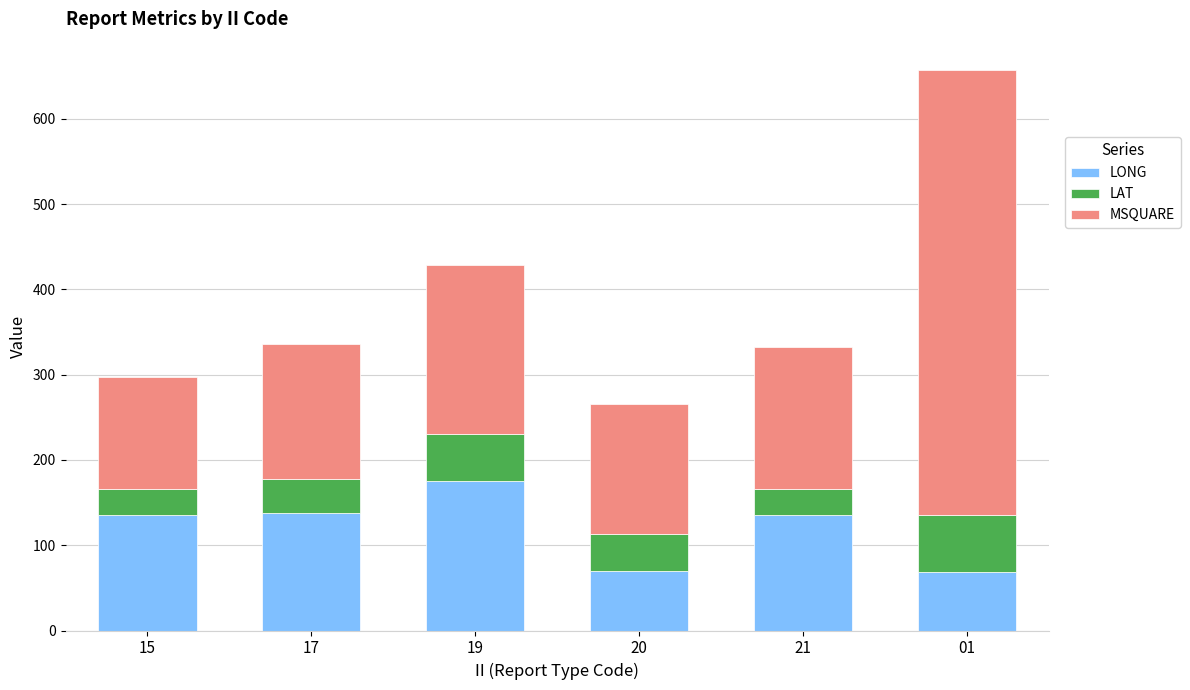

What is the sum of the LONG values at 17 and 15?

273.1